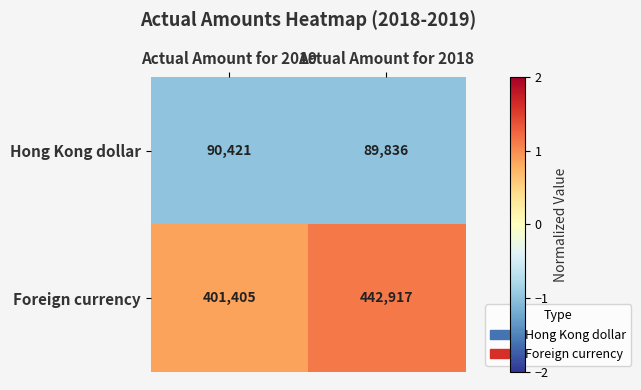

At which label does Foreign currency reach its minimum?

Actual Amount for 2019